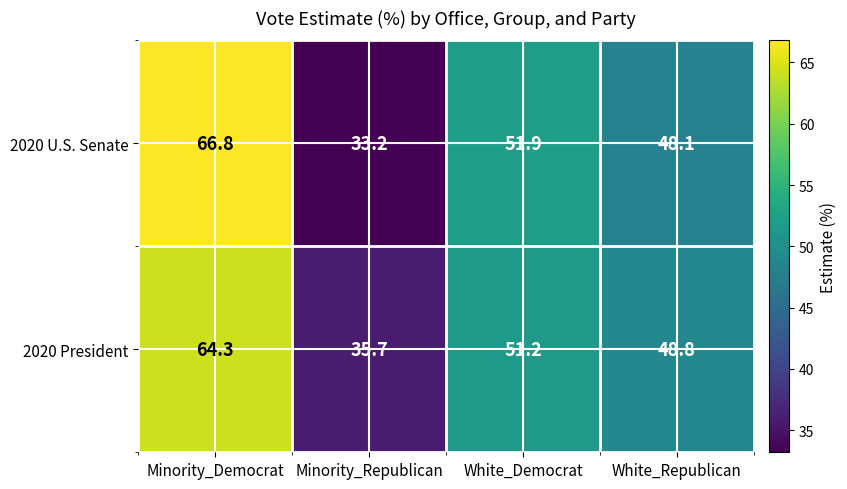

How many distinct data groups are displayed?

2